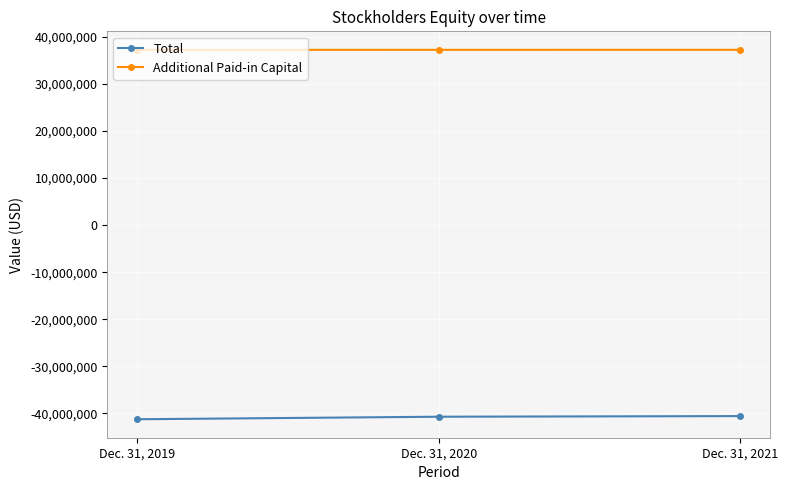

What is the total value across all series at Dec. 31, 2021?

-3331393